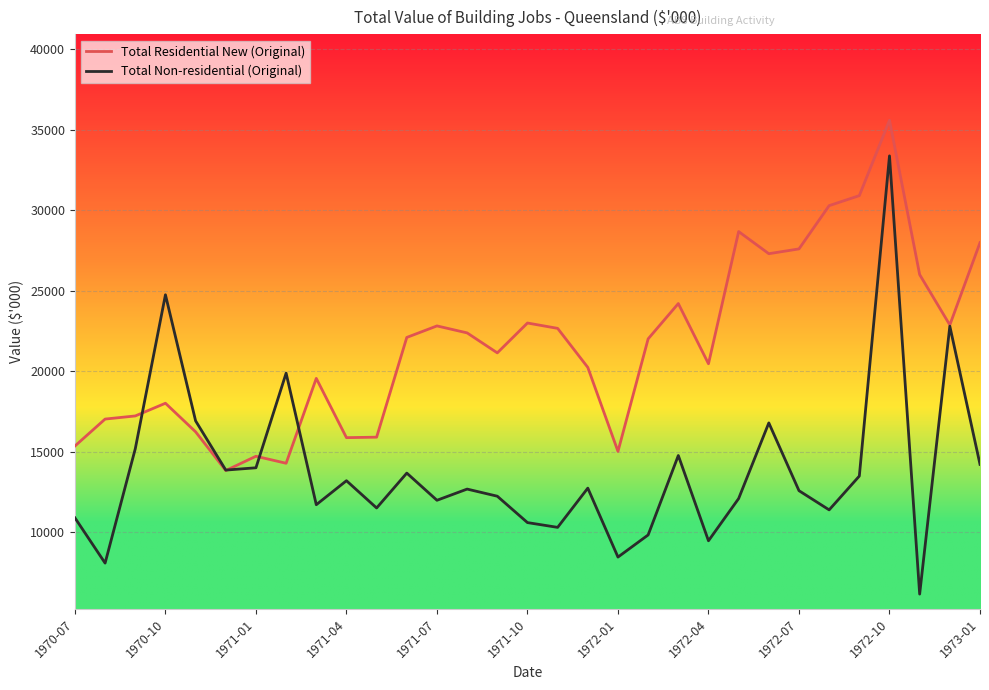

Which series has the largest total across all categories?

Total Residential New (Original)